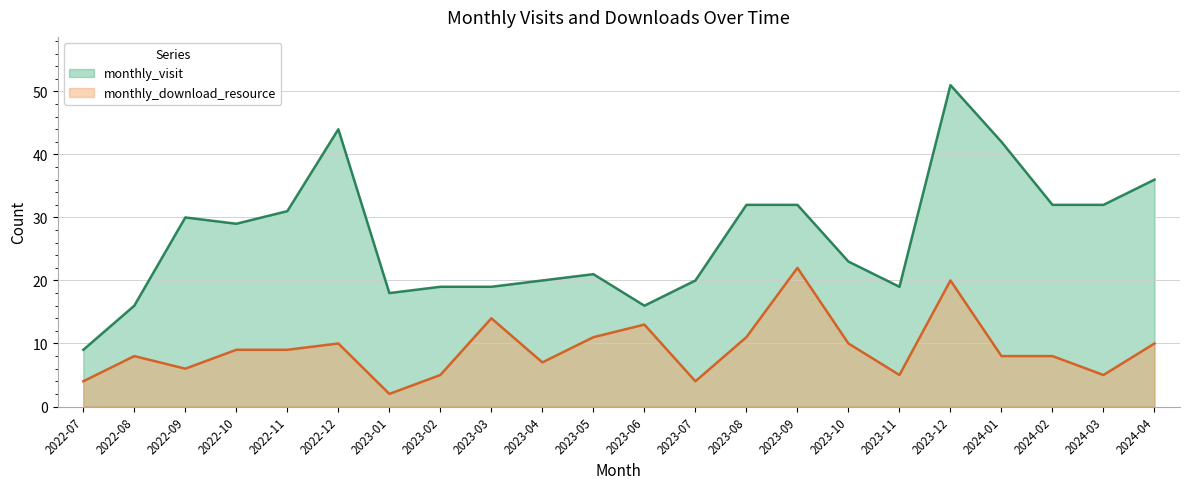

At which category does monthly_download_resource reach its first local valley?

2022-09